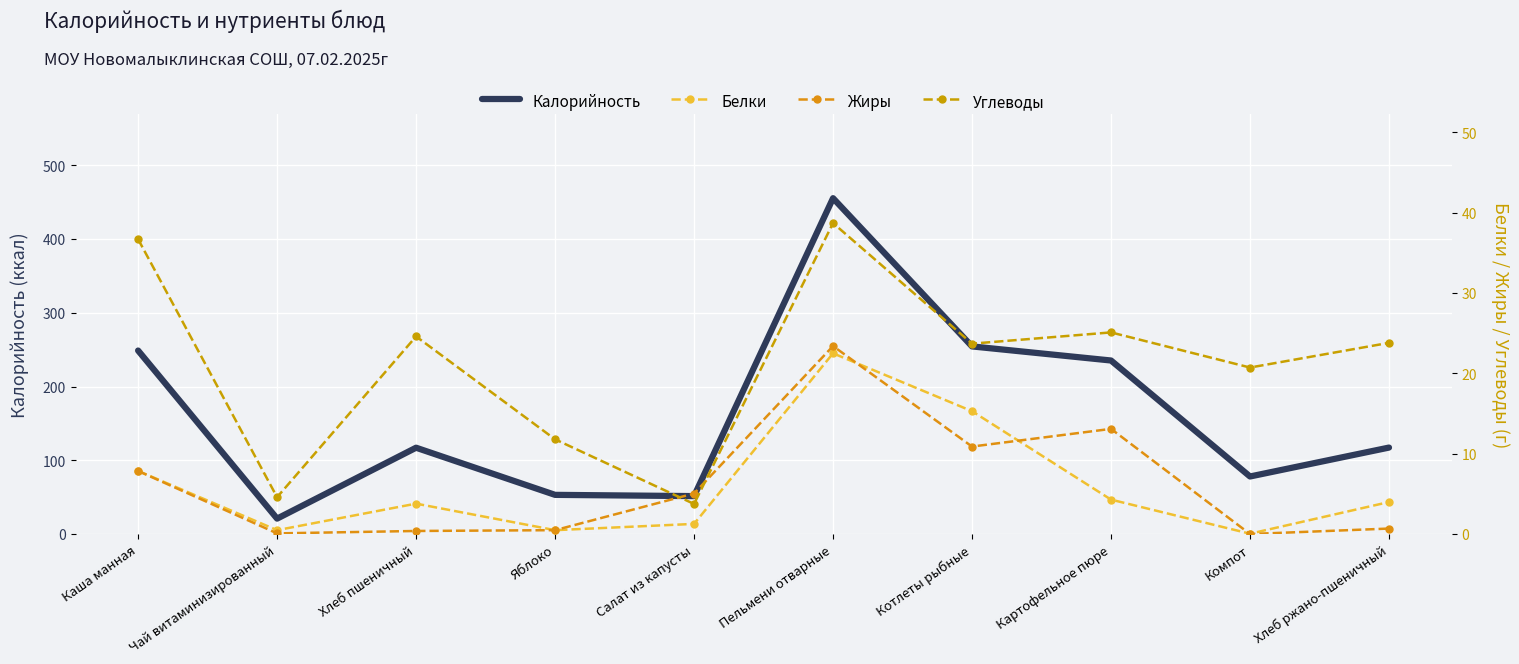

How many categories are shown in the chart?

10